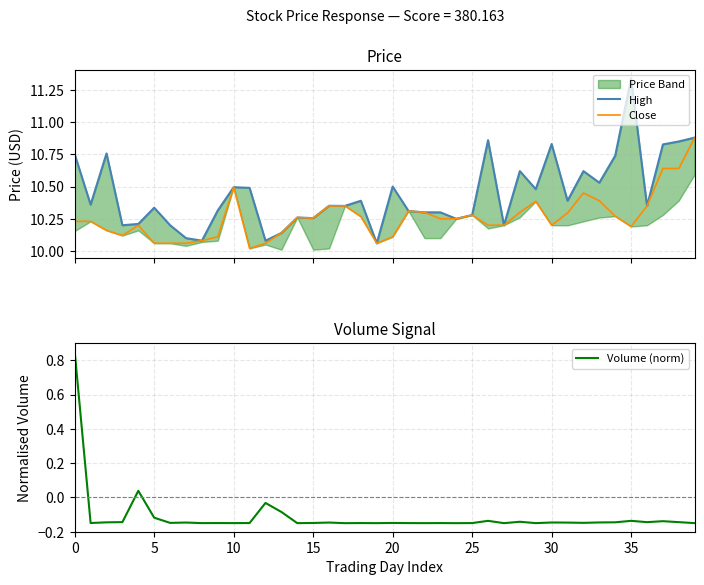

True or false: Volume (norm) has more than 2 points higher than both neighbors.

True